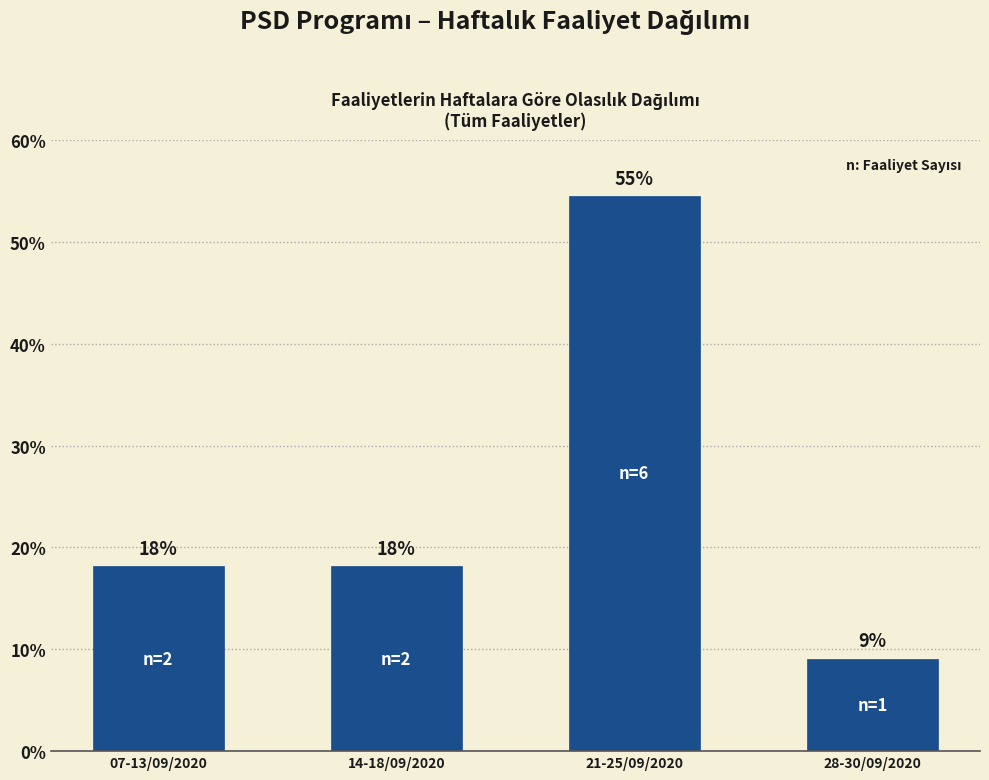

How many bars are there in total?

4